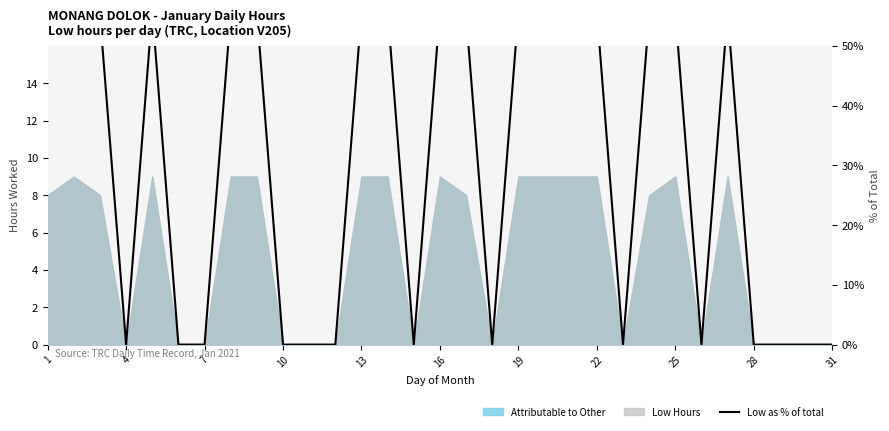

Reading right to left, transcribe all the data shown in this chart.

0.0	0.0	0.0	0.0	55.7	0.0	55.7	55.2	0.0	55.7	55.5	55.8	55.7	0.0	55.1	56.0	0.0	55.9	55.7	0.0	0.0	0.0	55.6	55.5	0.0	0.0	55.9	0.0	55.1	55.9	55.3